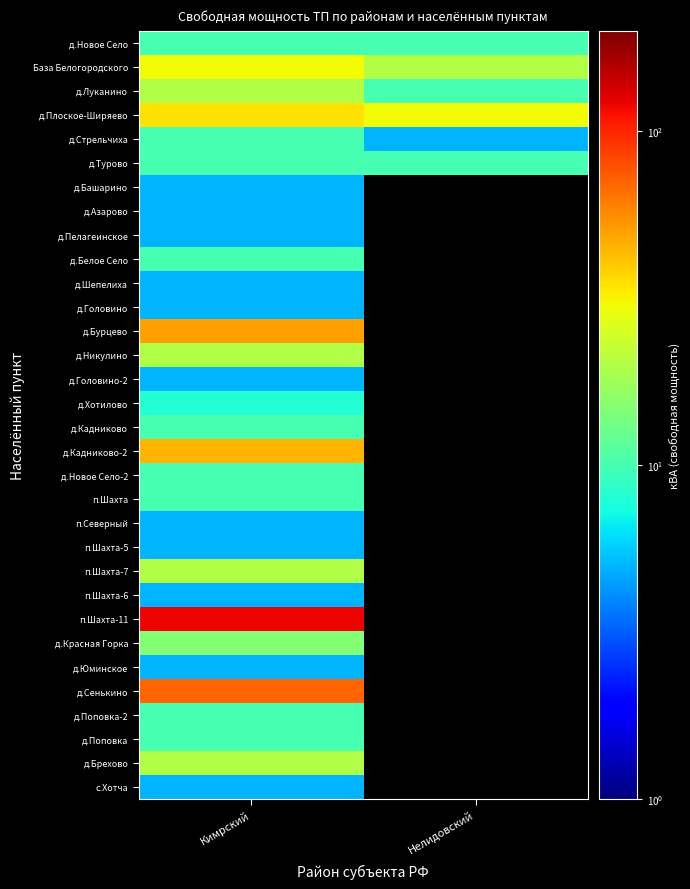

What is the total value across all series at Кимрский?

598.0